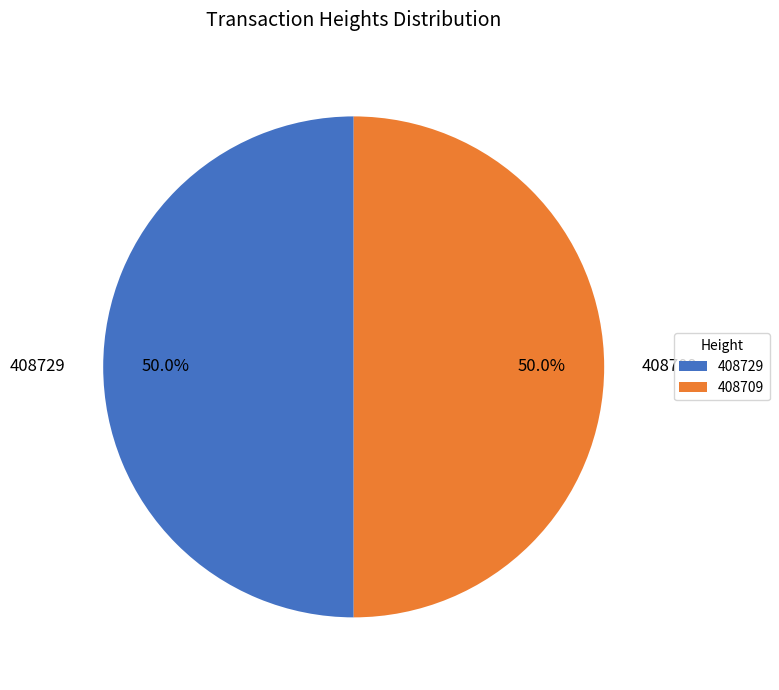

What is the ratio of the value at 408709 to the value at 408729?

1.0